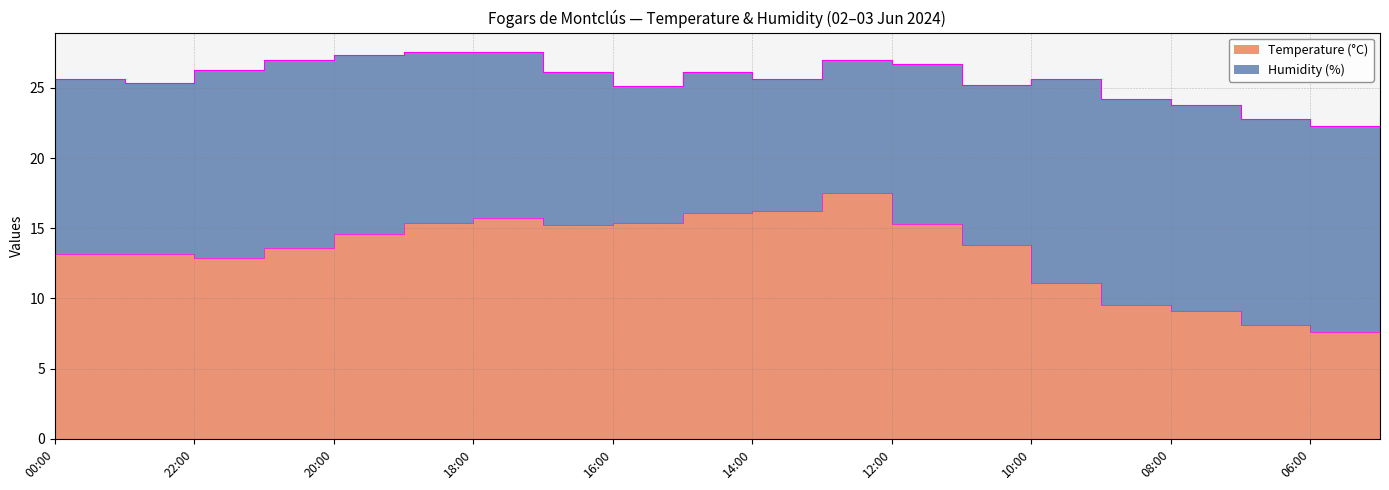

Does the chart display data point markers on the line(s)?

No